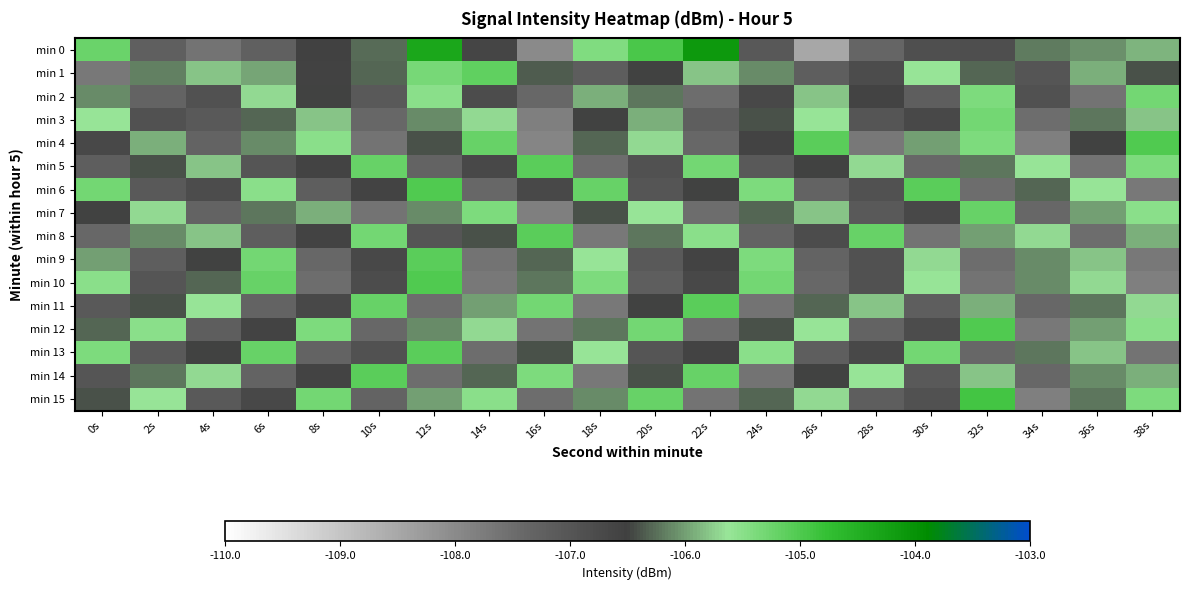

What is the smallest value displayed?

-108.5